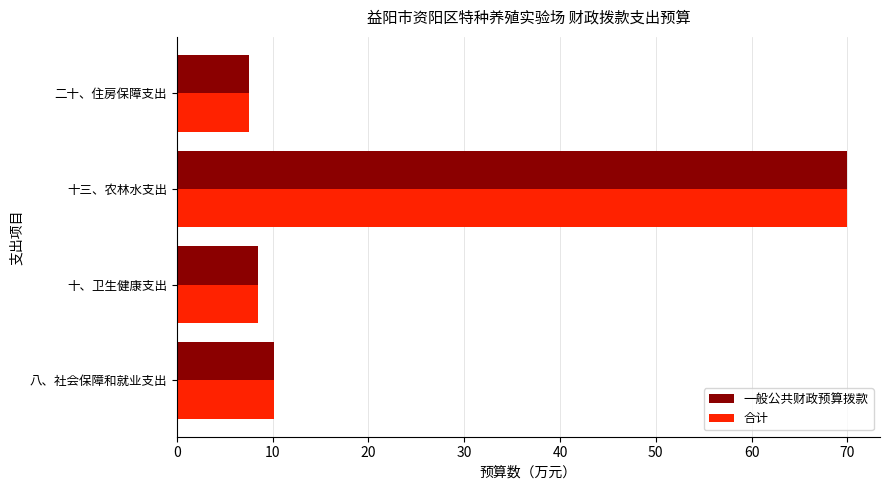

What is the maximum value for 合计?

69.9